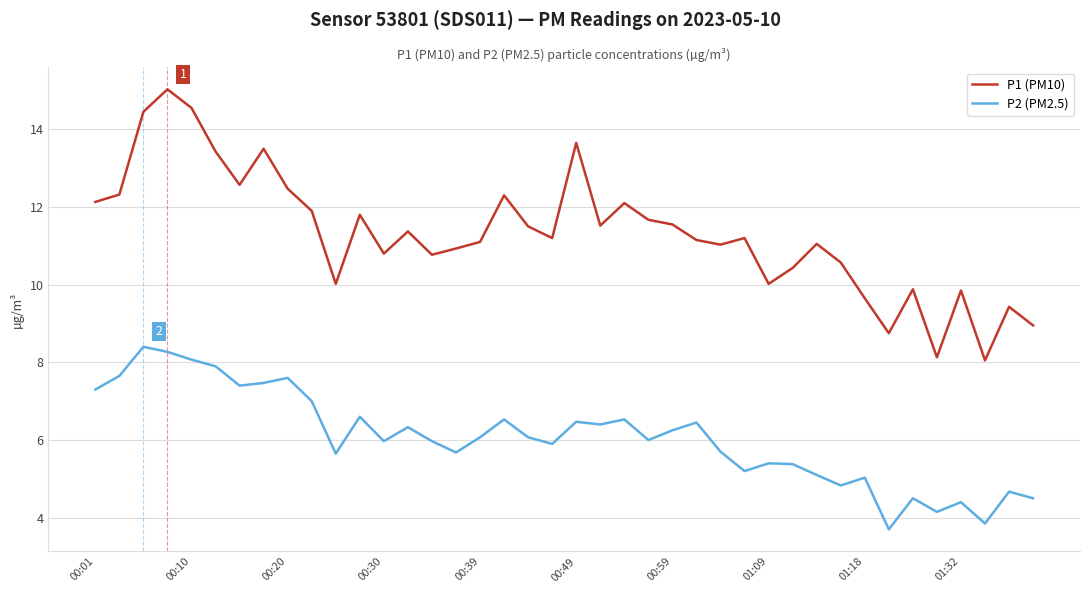

Which series has the widest spread of values?

P1 (PM10)